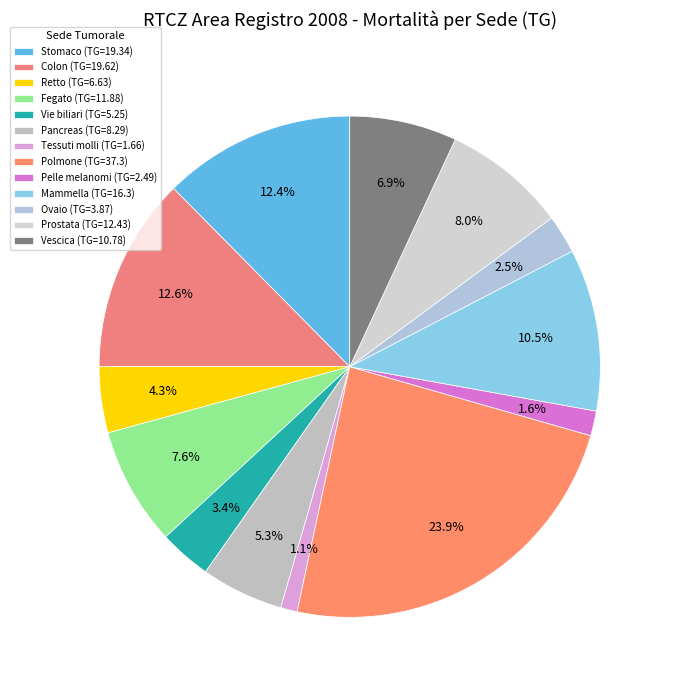

What percentage is NOT represented by Pancreas?

94.7%